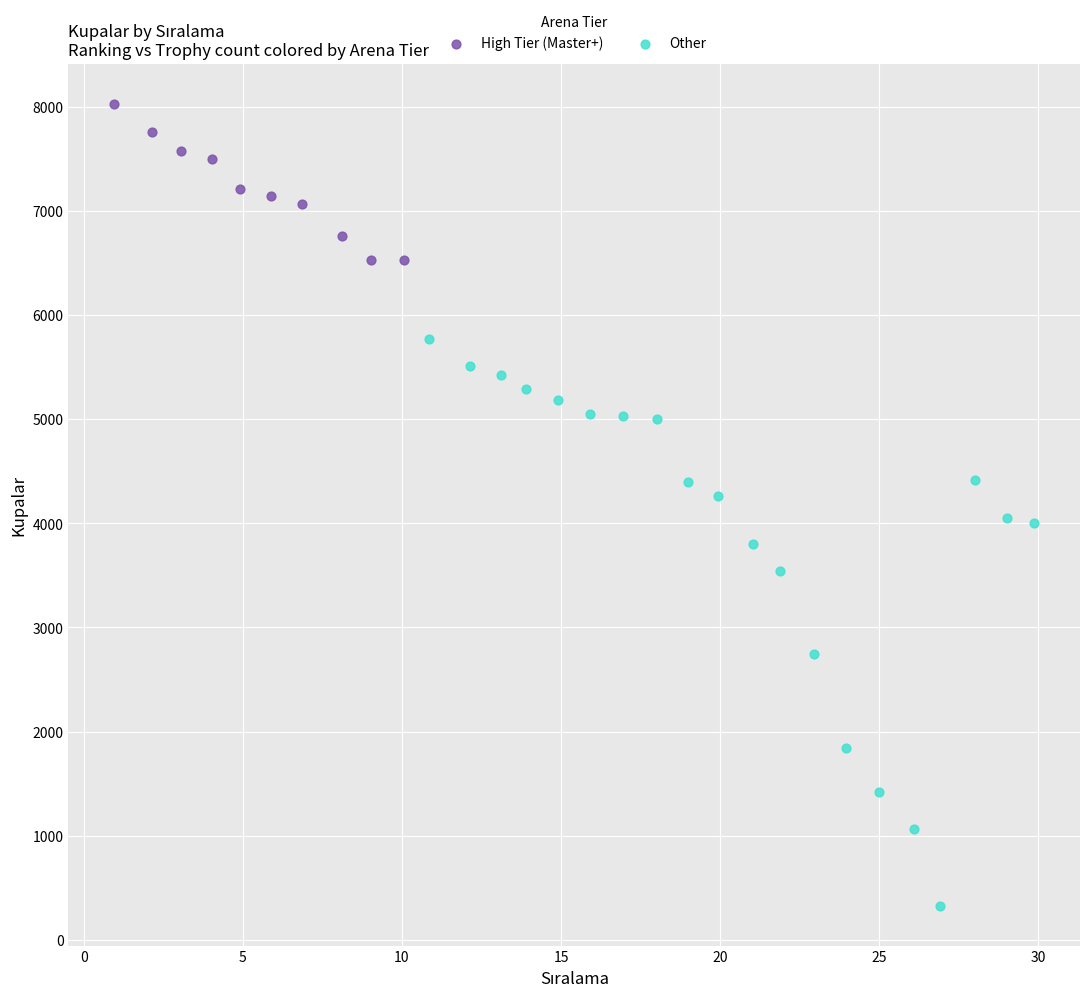

Which series has the widest spread of Y values?

Other